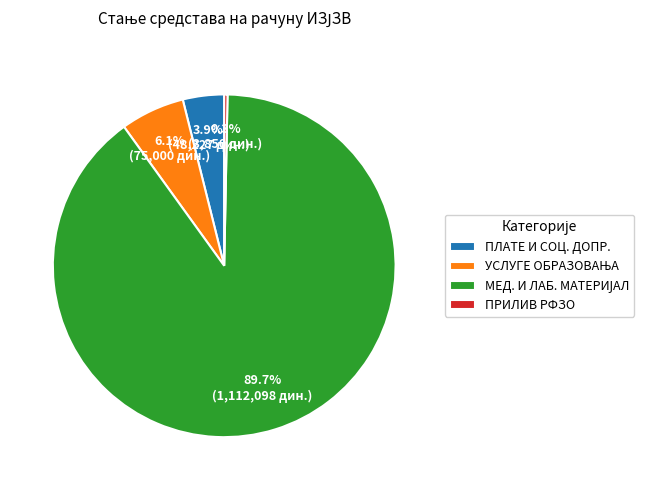

Does ПЛАТЕ И СОЦ. ДОПР. represent more than half of the total?

No